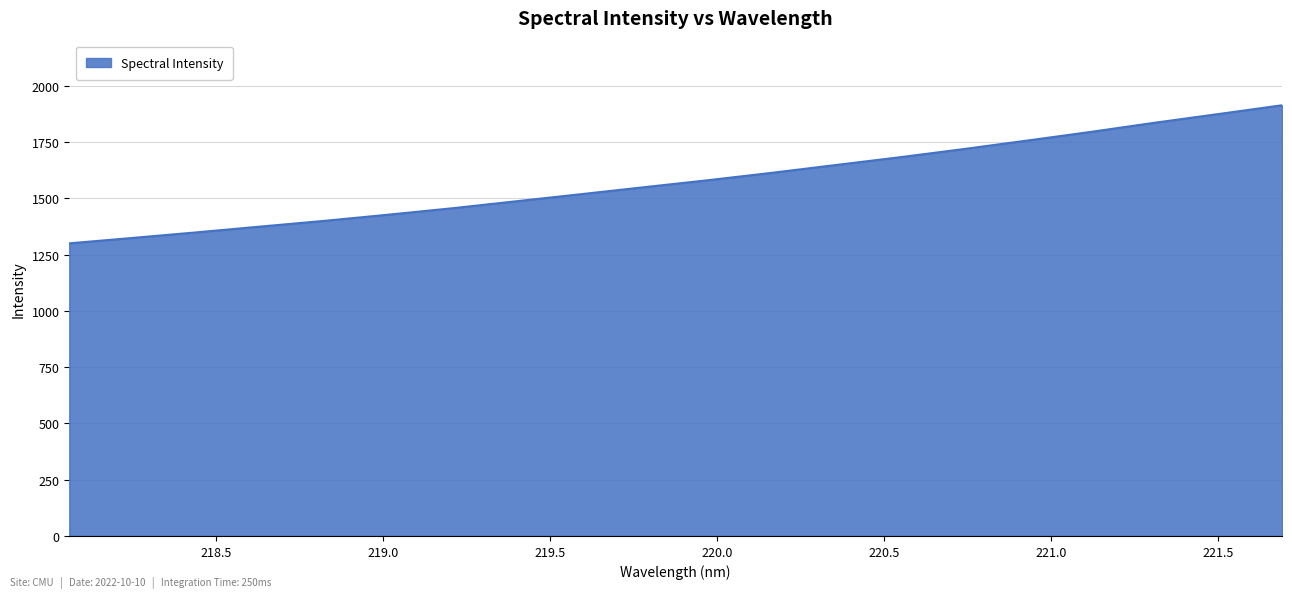

What is the minimum value shown in the chart?

1299.7